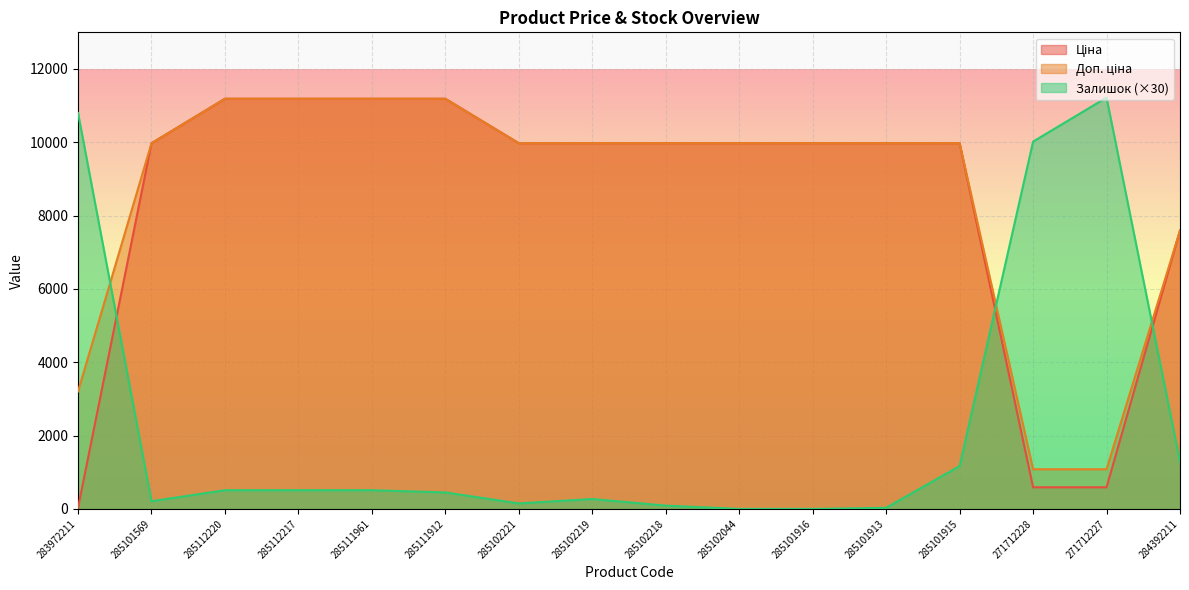

How many lines are shown in the chart?

3